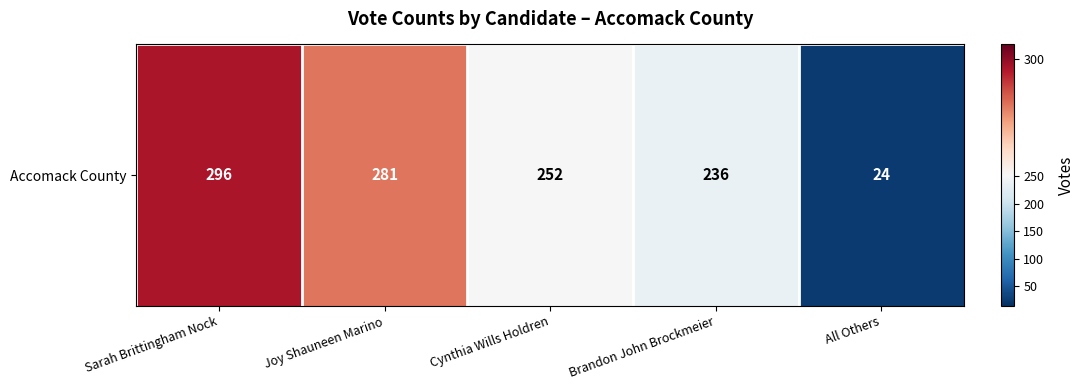

What is the sum of the values at Cynthia Wills Holdren and Joy Shauneen Marino?

533